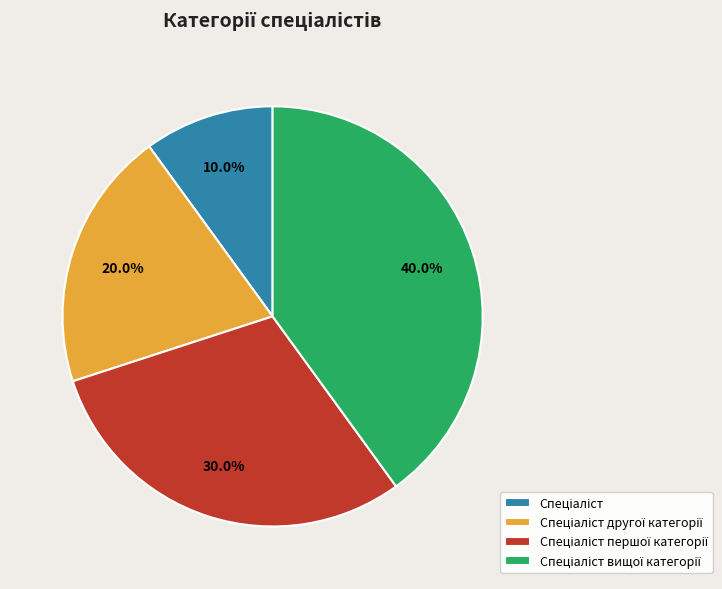

Is there any slice that represents more than half of the pie?

No